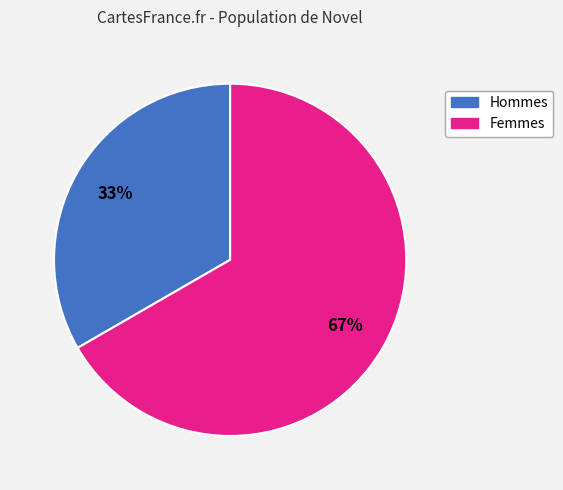

Is there a majority slice in this chart?

Yes